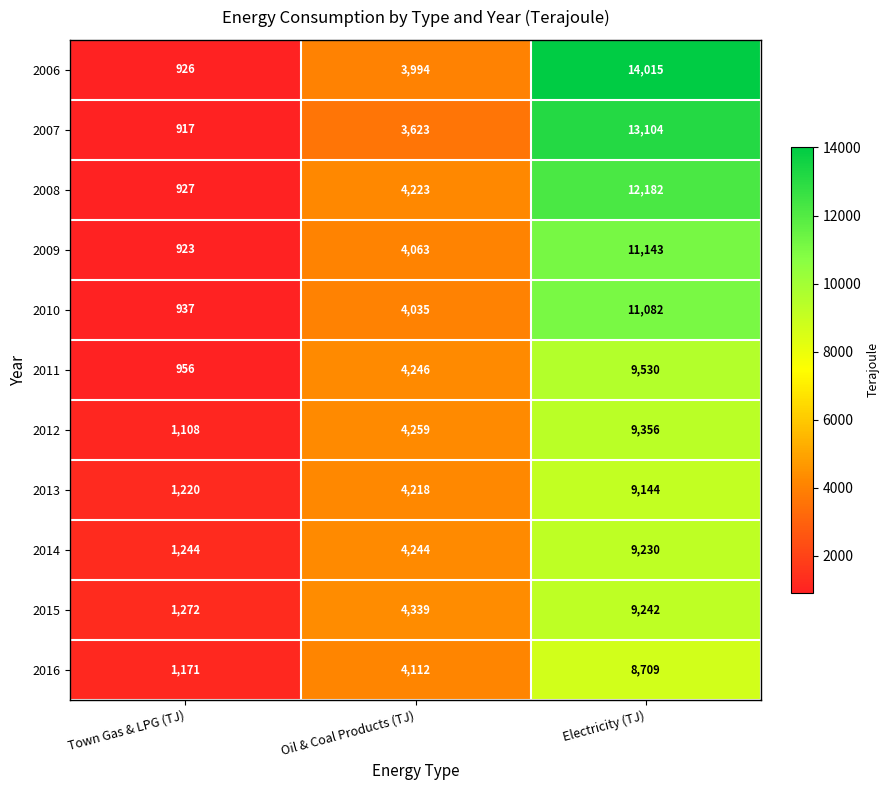

Between Oil & Coal Products (TJ) and Electricity (TJ), which series saw the biggest shift?

2006